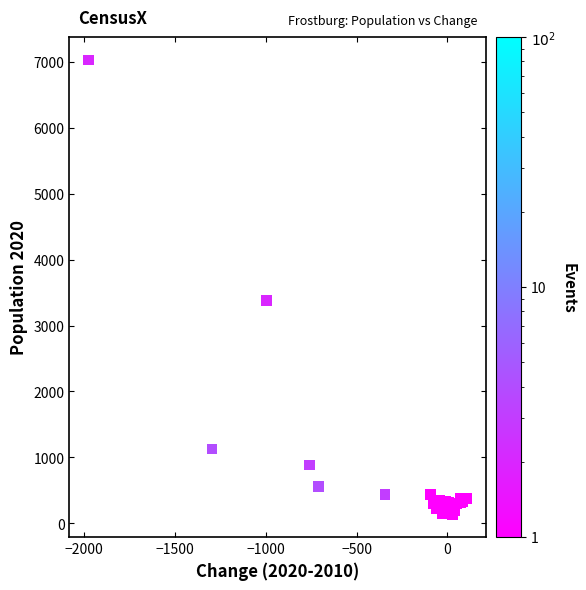

What Y value in the scatter plot is closest to 3582?

3376